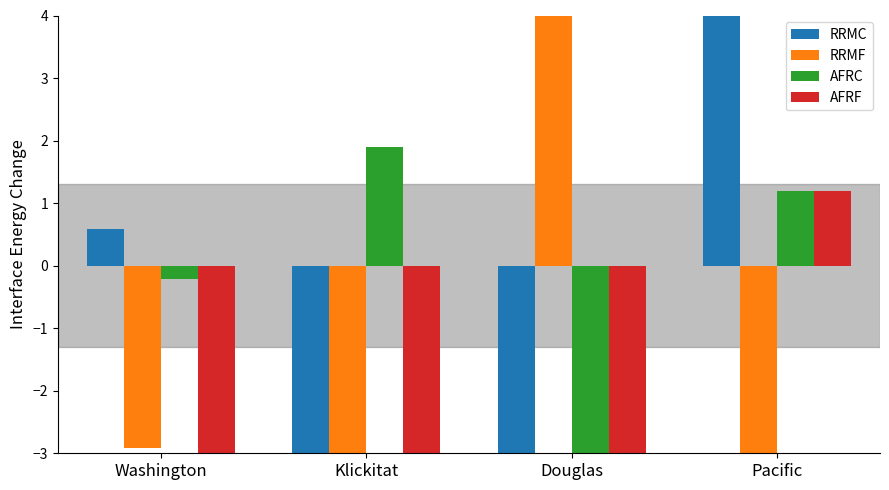

What is the difference between the highest and lowest values at Washington?

6.0